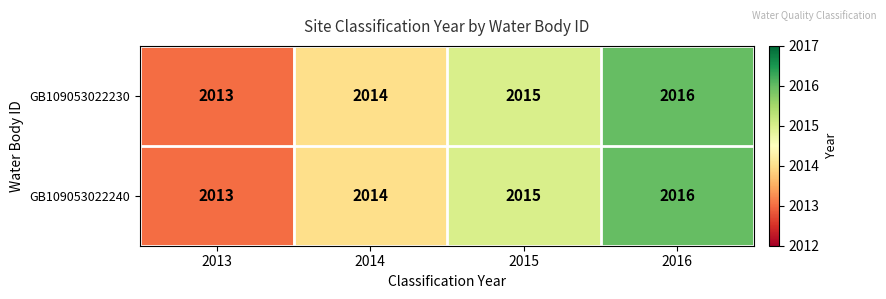

How many GB109053022230 values are between 2014 and 2016?

3